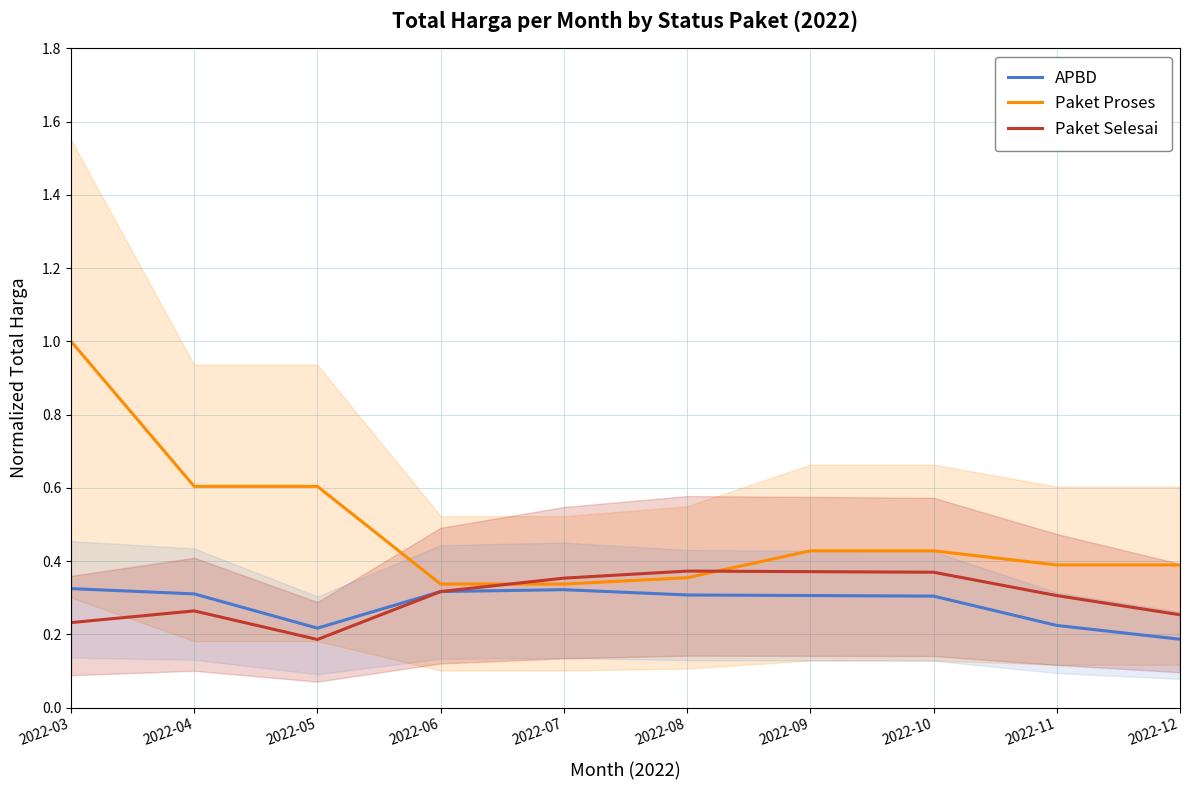

Which category has the lowest value across all series?

2022-05